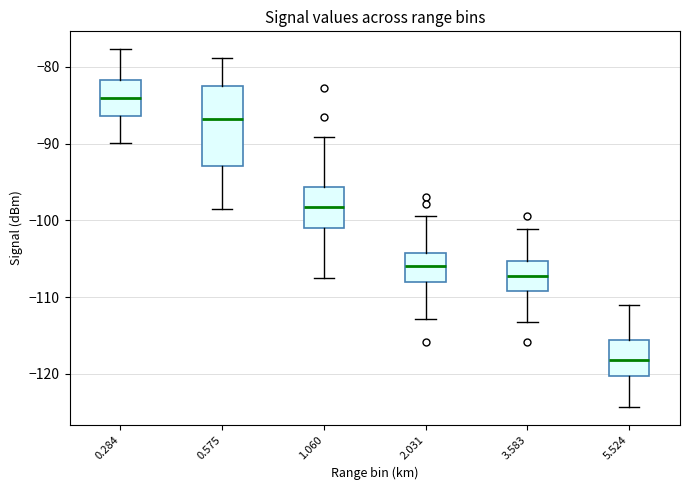

Reading left to right, transcribe this box plot: for each box, give where its median line is, the range the box spans, and where its two whiskers end, as read against the y-axis. The values are not printed on the chart, so give them approximately, as read against the axis.

0.284: median -84, box -86 to -82, whiskers -90 to -78
0.575: median -87, box -93 to -83, whiskers -98 to -79
1.060: median -98, box -101 to -96, whiskers -107 to -89
2.031: median -106, box -108 to -104, whiskers -113 to -99
3.583: median -107, box -109 to -105, whiskers -113 to -101
5.524: median -118, box -120 to -116, whiskers -124 to -111